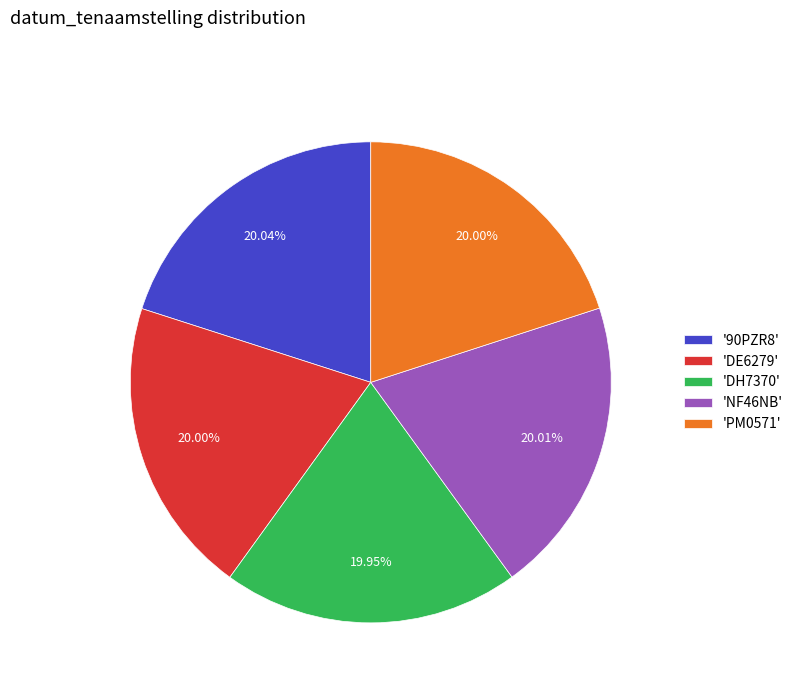

How many slices are in this pie chart?

5